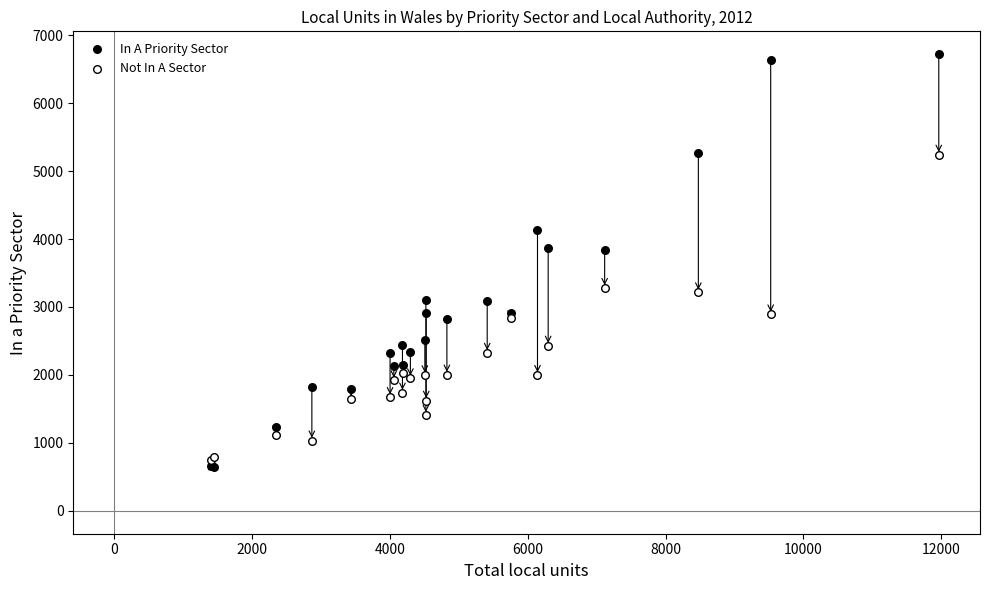

Which series has the widest spread of Y values?

In A Priority Sector